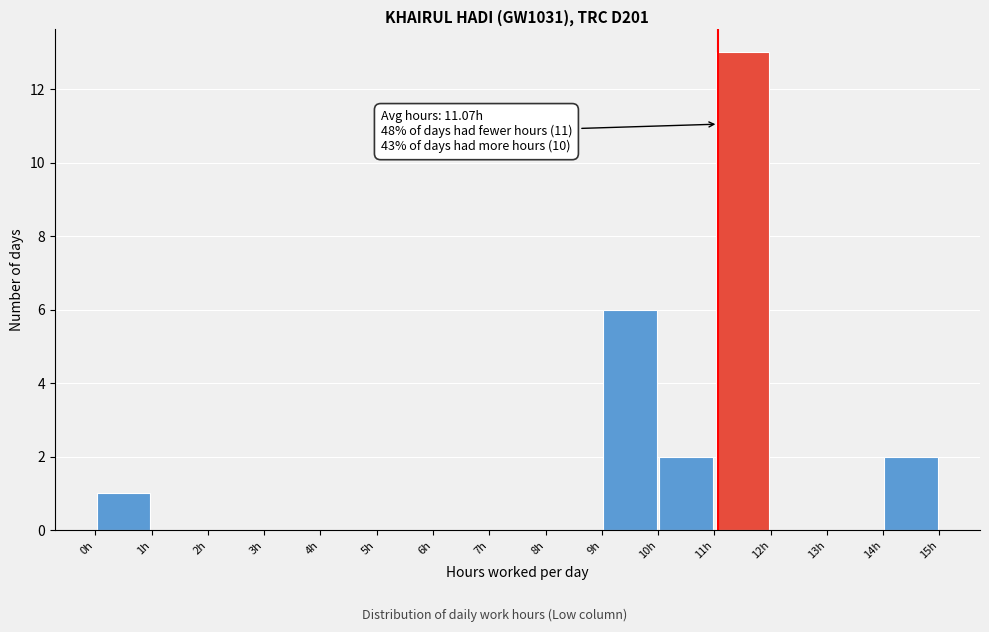

Over which range of the x-axis is the bar tallest?

11 to 12